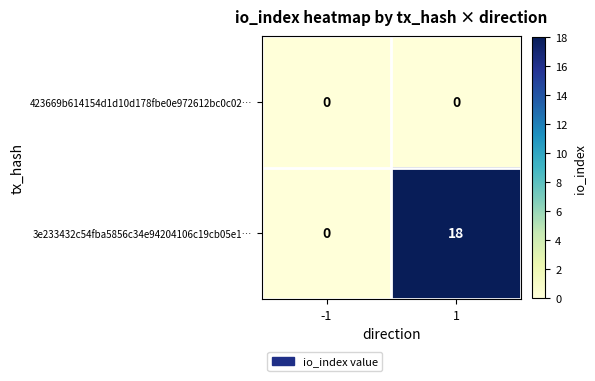

Between -1 and 1, which series saw the biggest shift?

3e233432c54fba5856c34e94204106c19cb05e1…